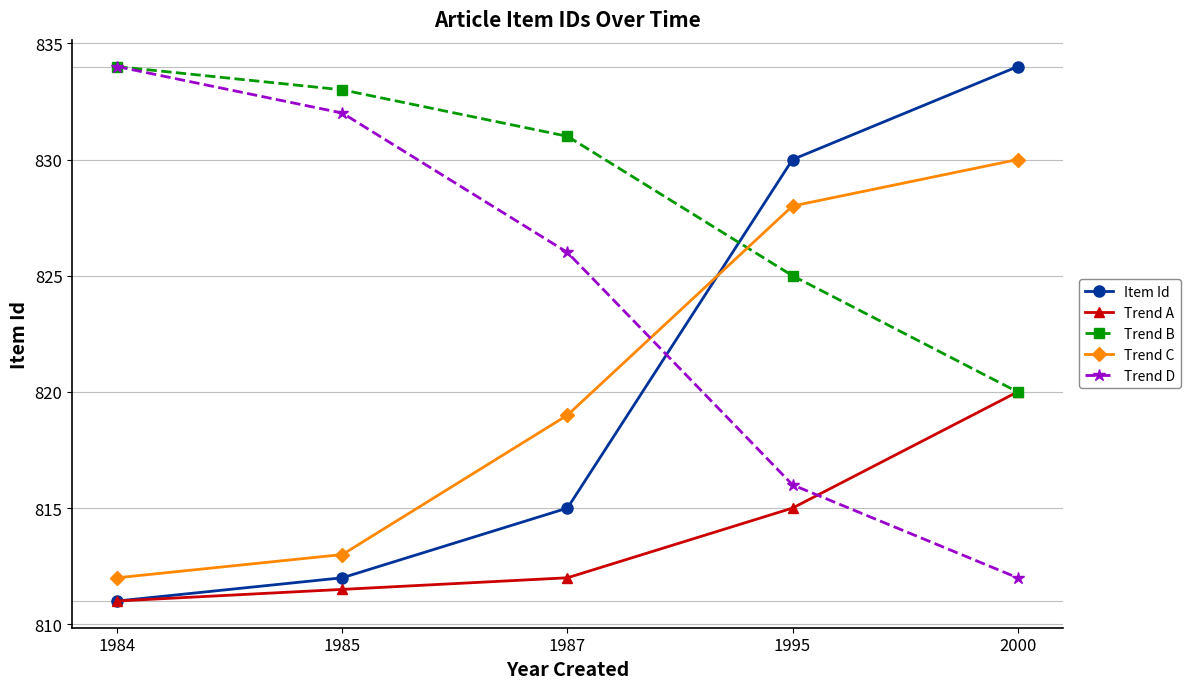

What is the spread (max minus min) of values at 2000?

22.0